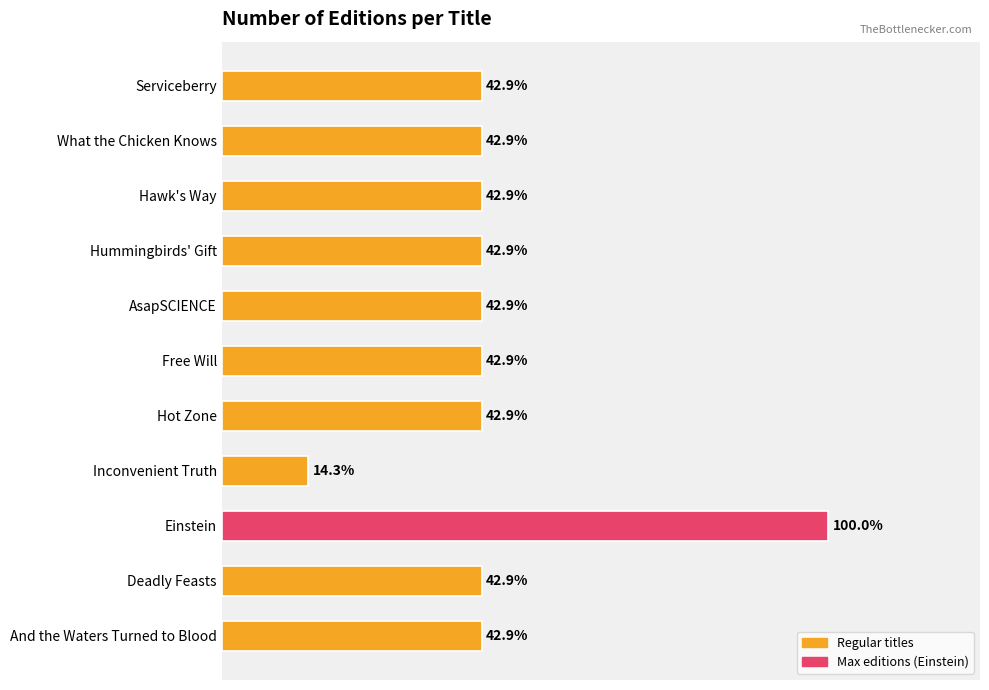

Are the bars horizontal?

Yes